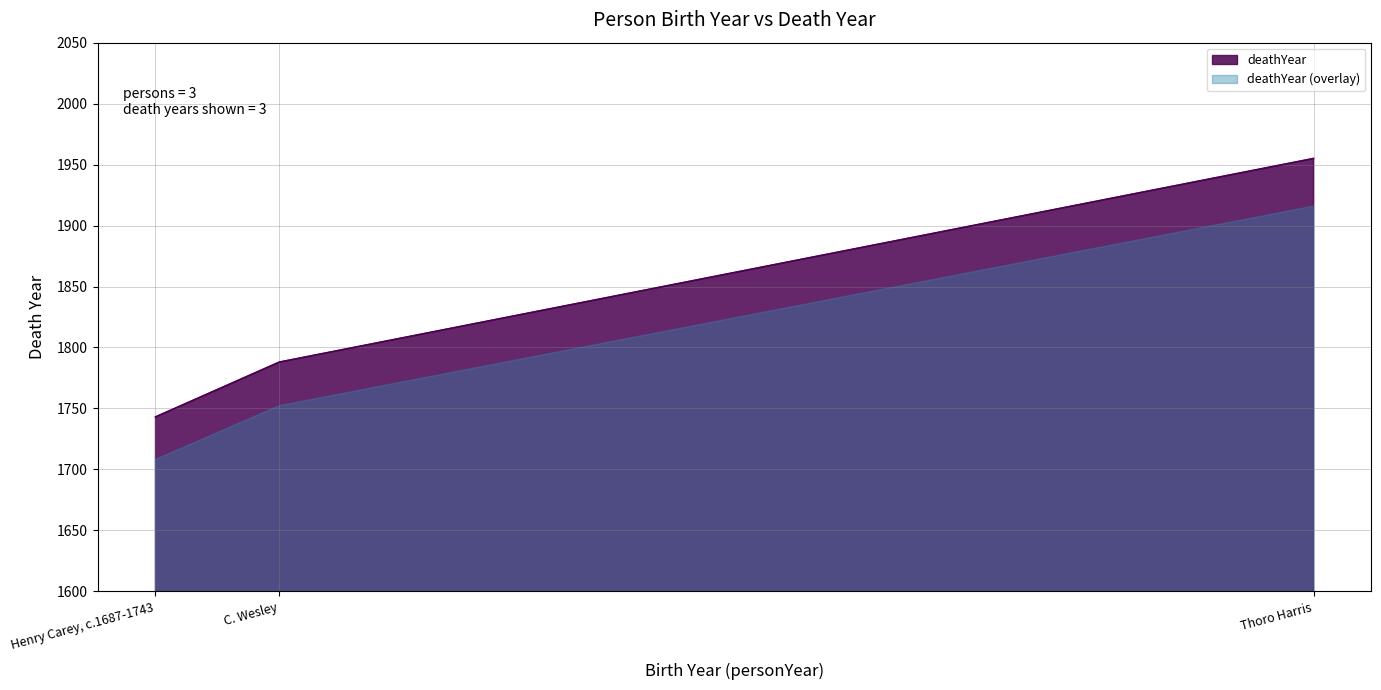

Which has a higher value, C. Wesley or Thoro Harris?

Thoro Harris